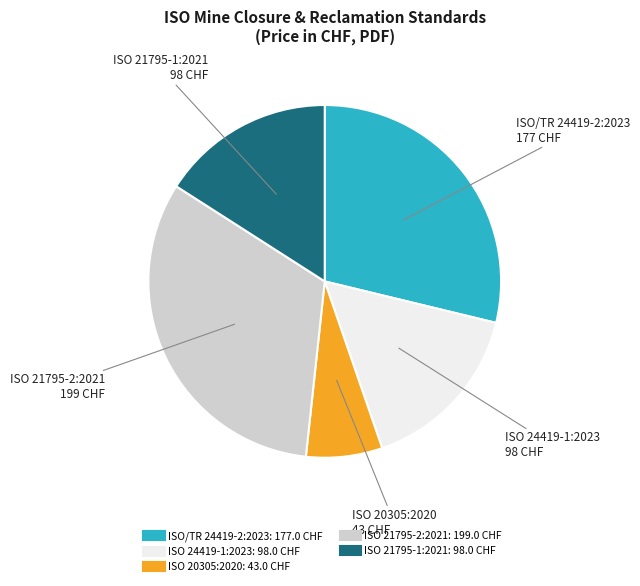

Approximately how many times larger is the value at ISO/TR 24419-2:2023 compared to ISO 20305:2020?

4.1